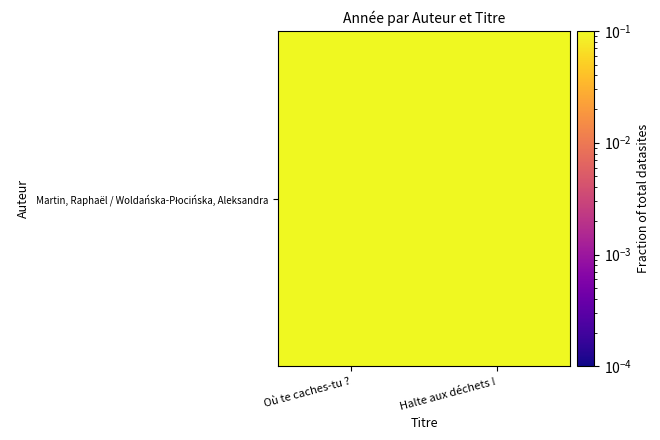

Between Où te caches-tu ? and Halte aux déchets !, which is larger?

Où te caches-tu ?